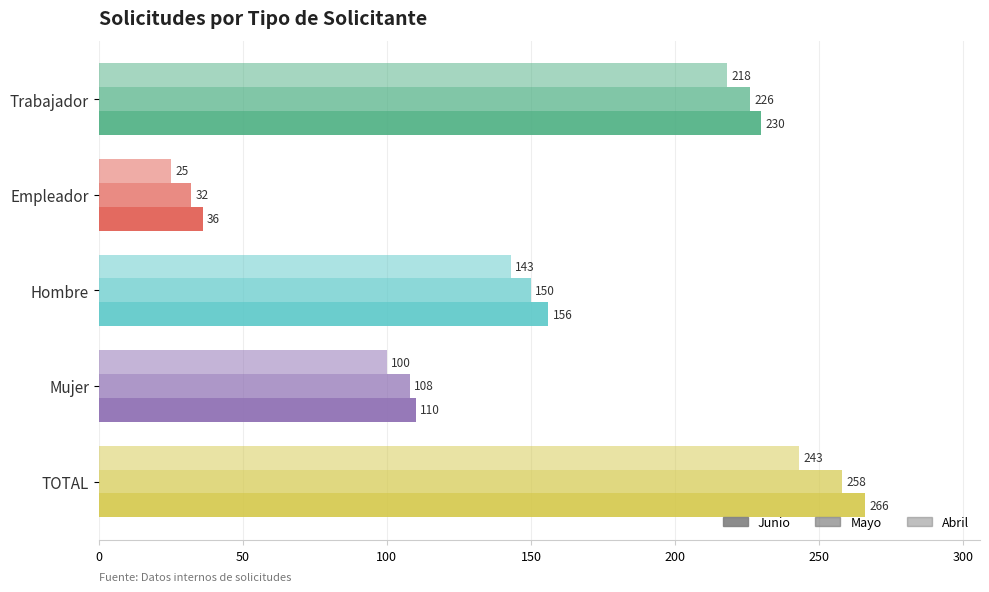

How many values in the Mayo series are below 150?

2